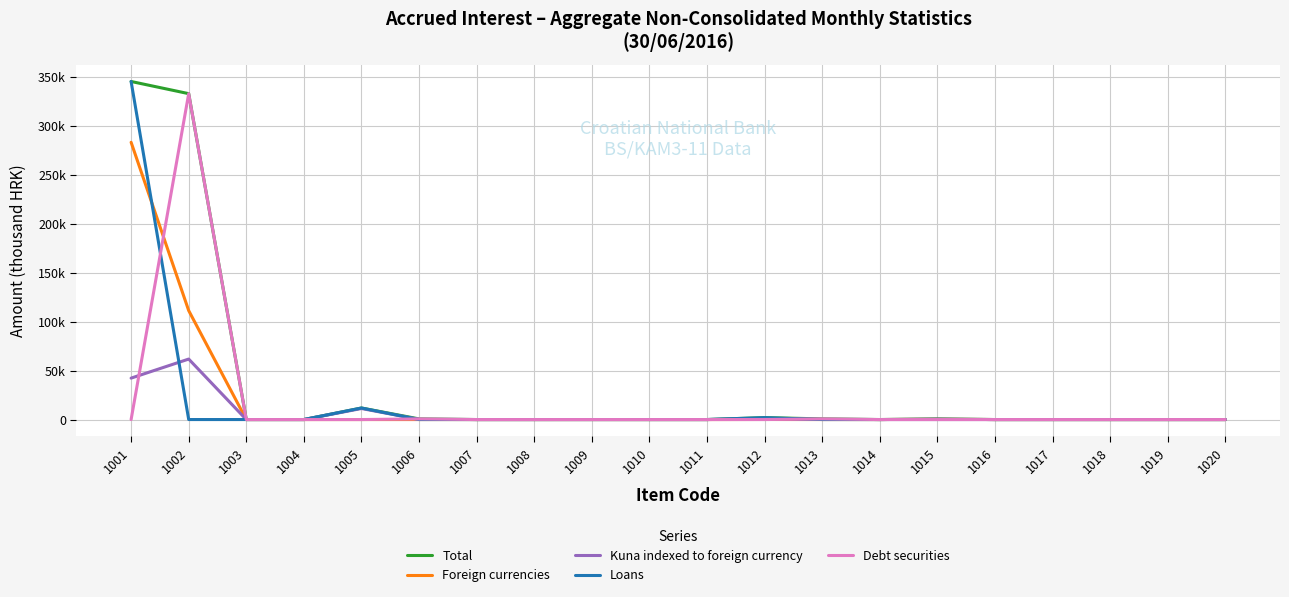

Does the chart have visible grid lines?

Yes